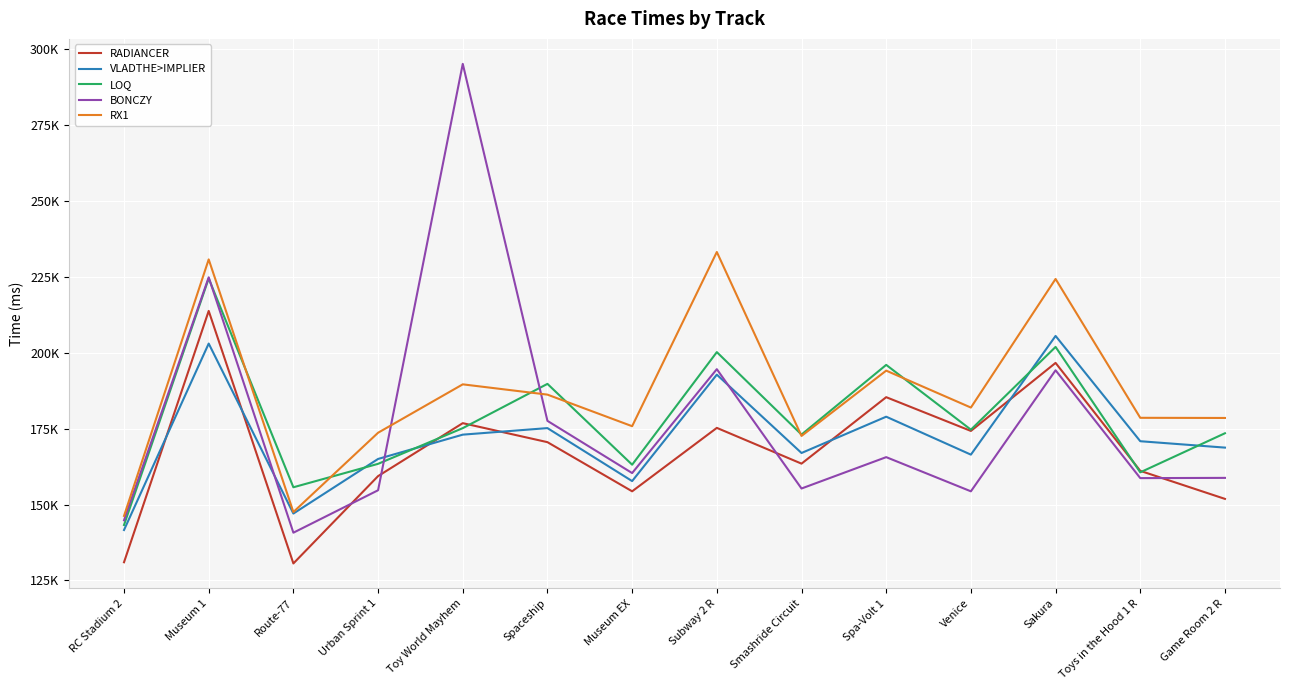

Between which two adjacent categories do RADIANCER and LOQ first intersect?

Urban Sprint 1 and Toy World Mayhem